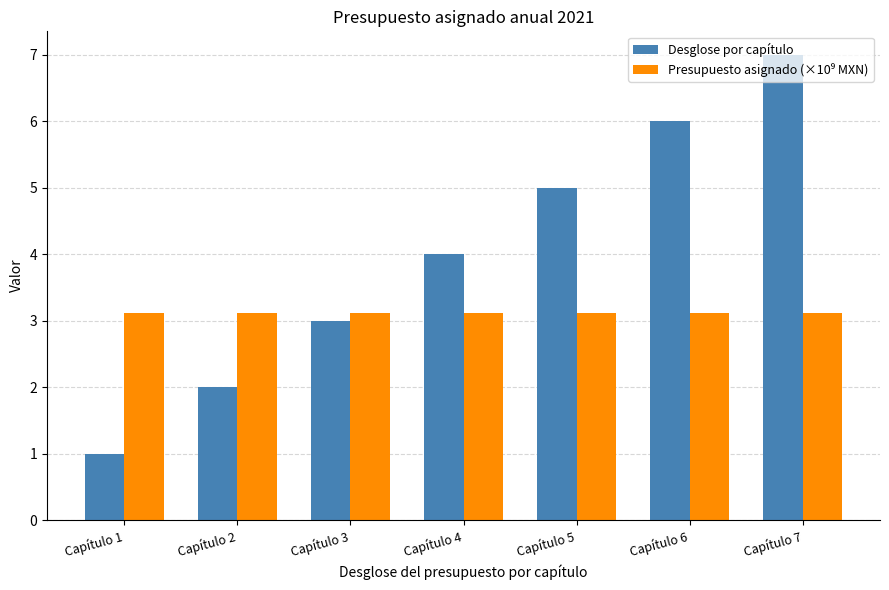

At which label does Desglose por capítulo reach its minimum?

Capítulo 1